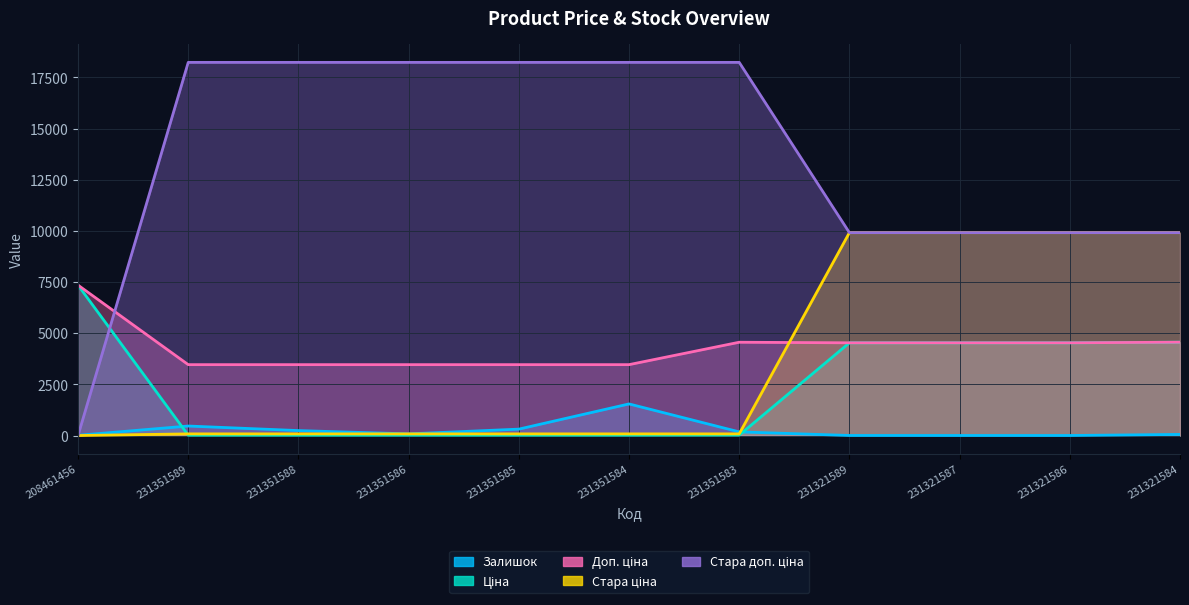

What is the value of the Ціна point at the 11th from the left?

4561.6